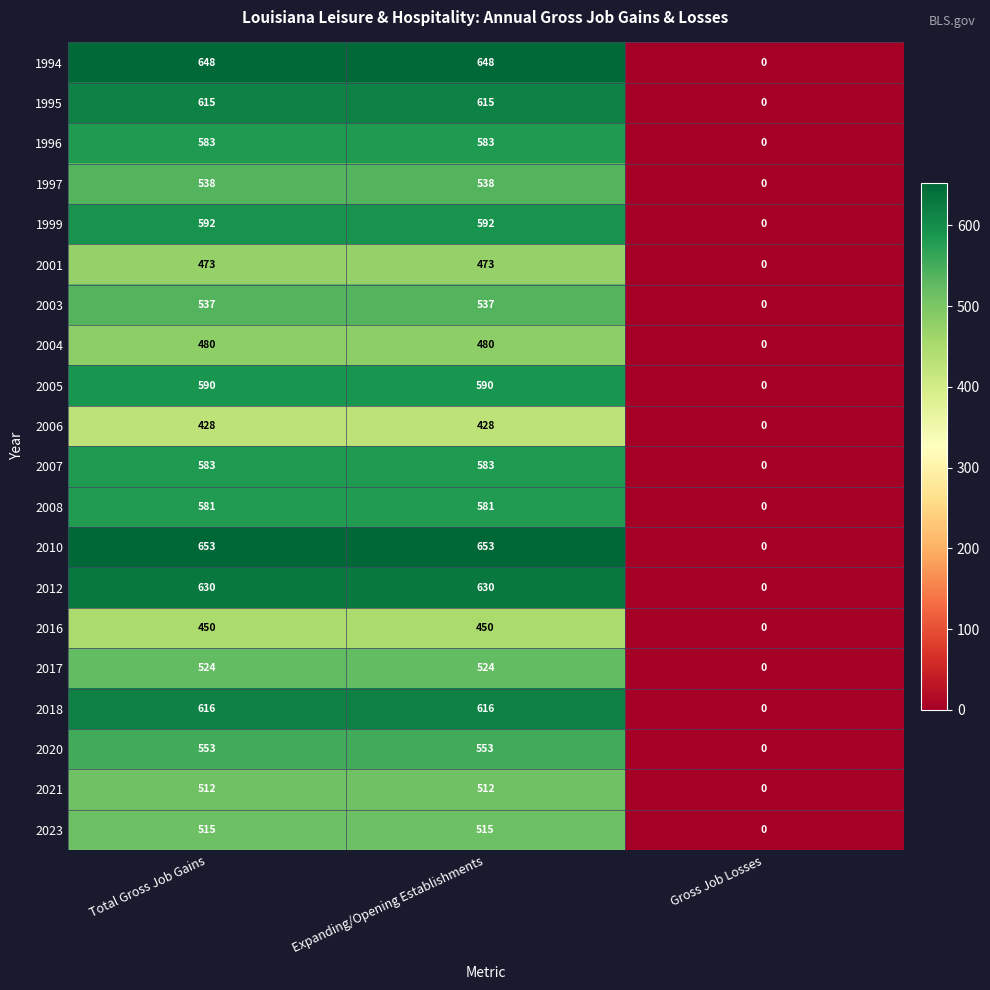

What is the total value across all series at Total Gross Job Gains?

11101